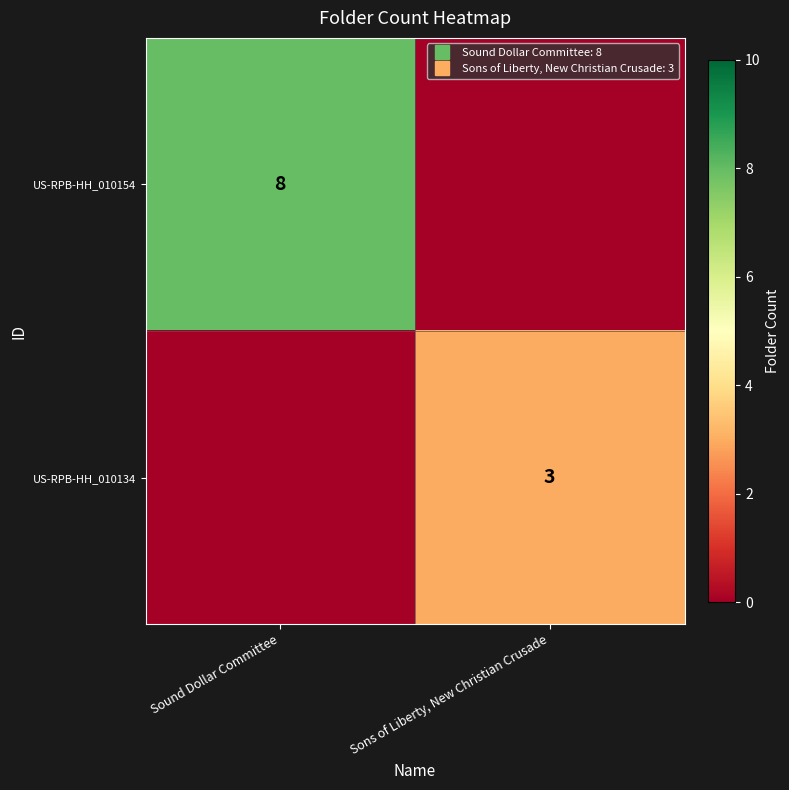

Count the number of categories in the chart.

2